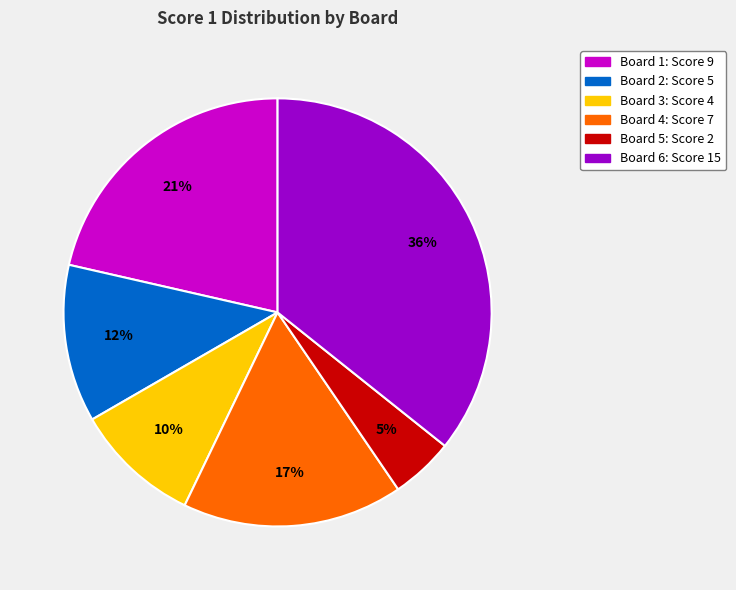

Does any single category account for the majority?

No